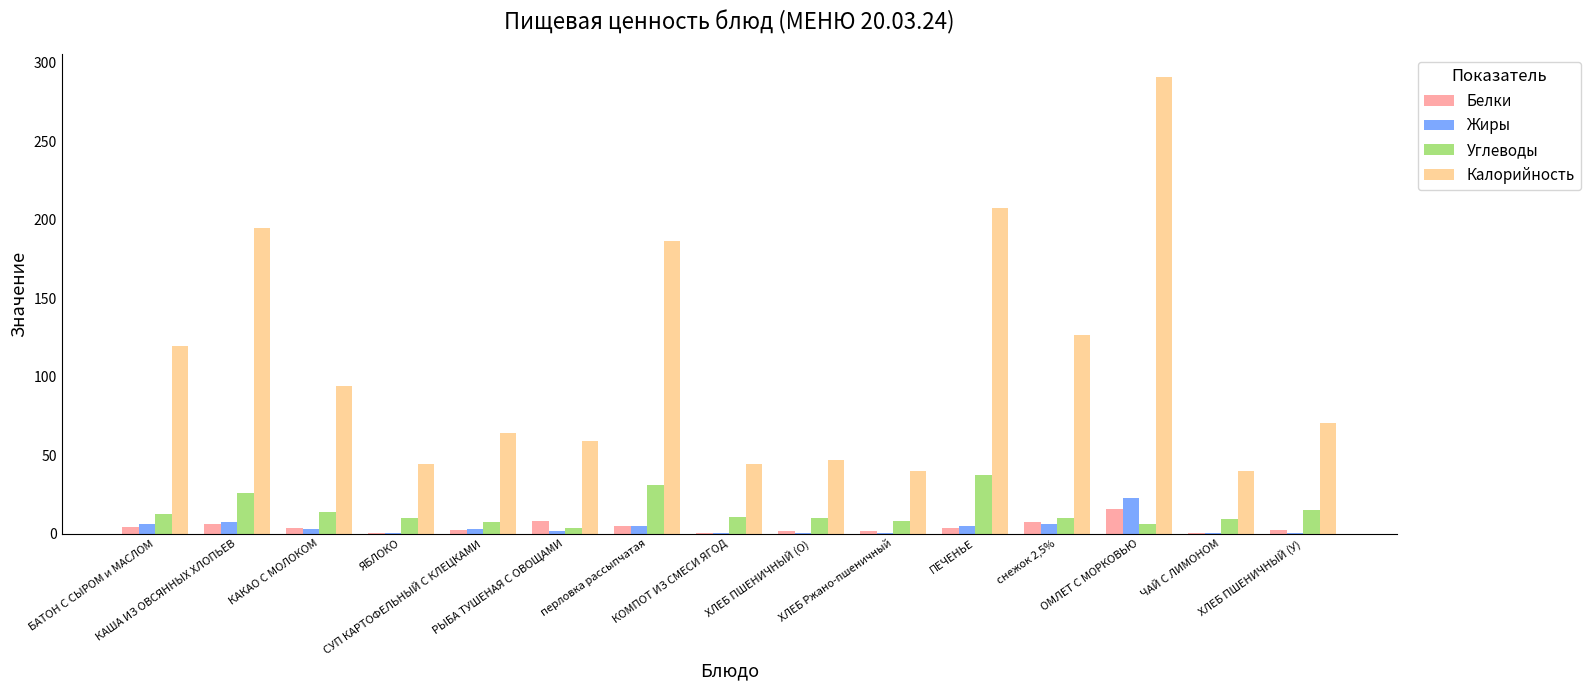

Which series has the widest spread of values?

Калорийность